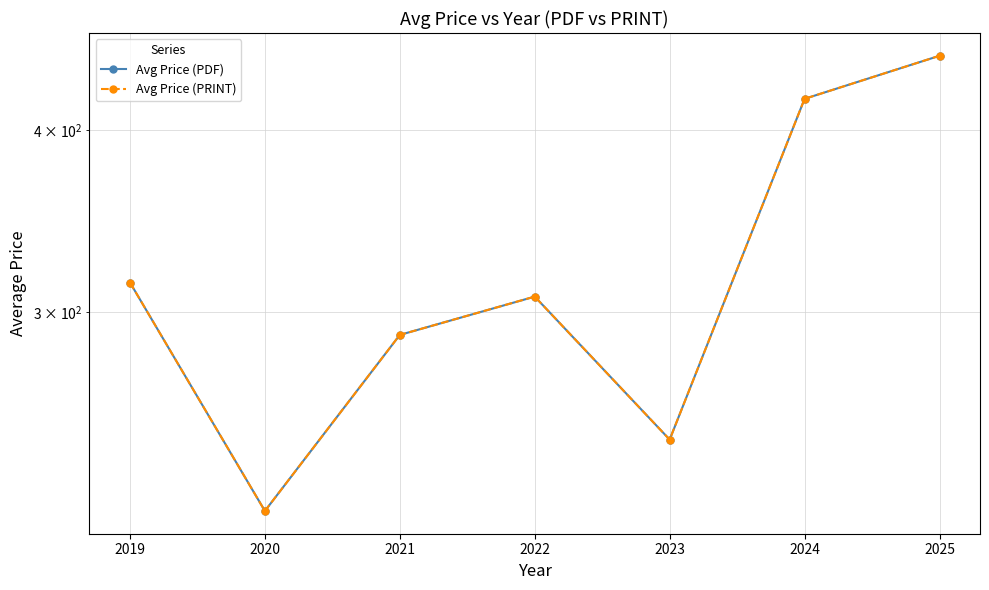

Which series has the largest range (max minus min)?

Avg Price (PDF)